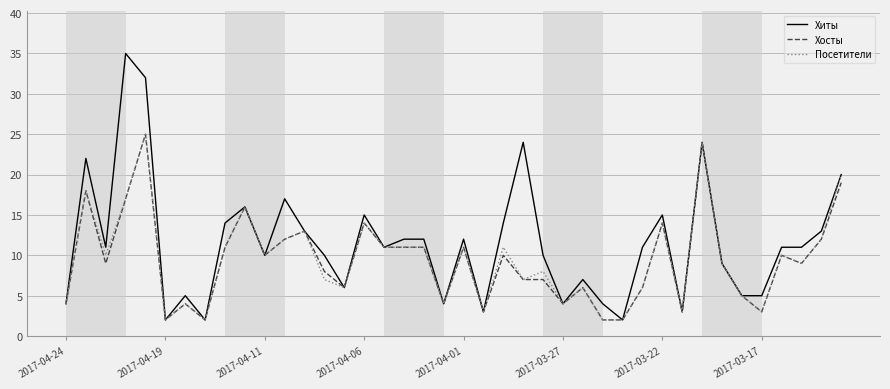

Which series has the widest spread of values?

Хиты